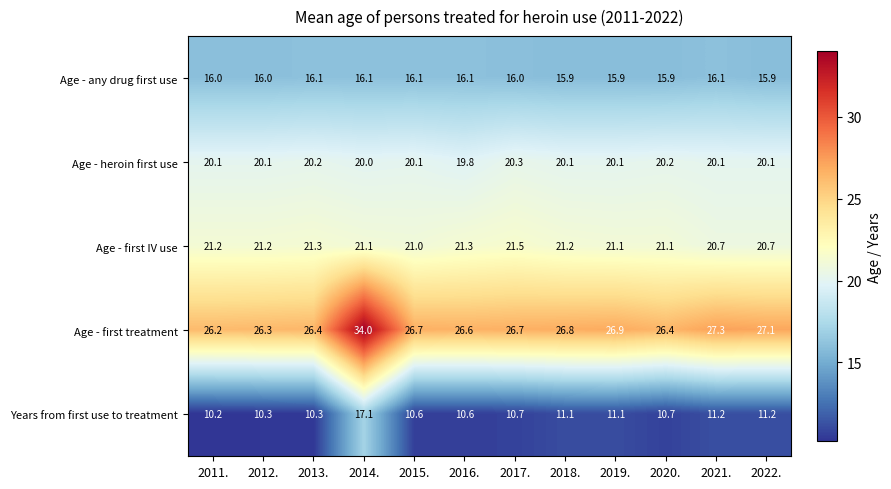

How many categories are shown in the chart?

12